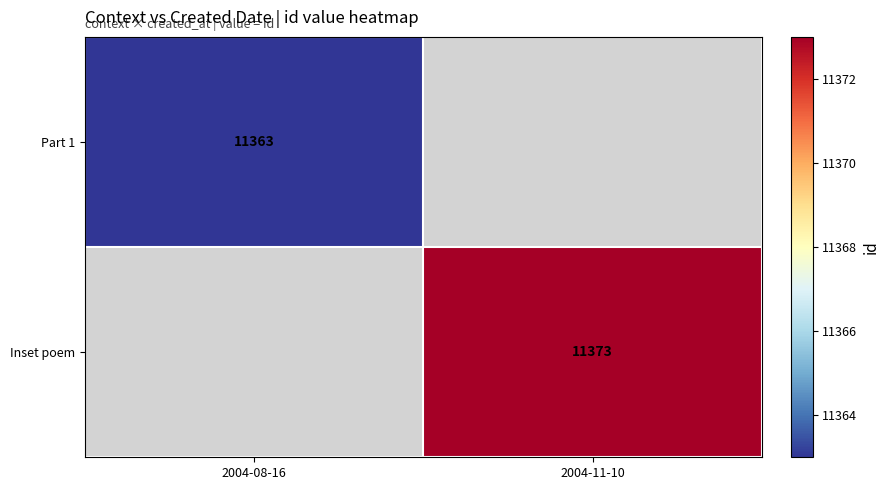

True or false: Part 1 has a value of 2895 at 2004-08-16.

False